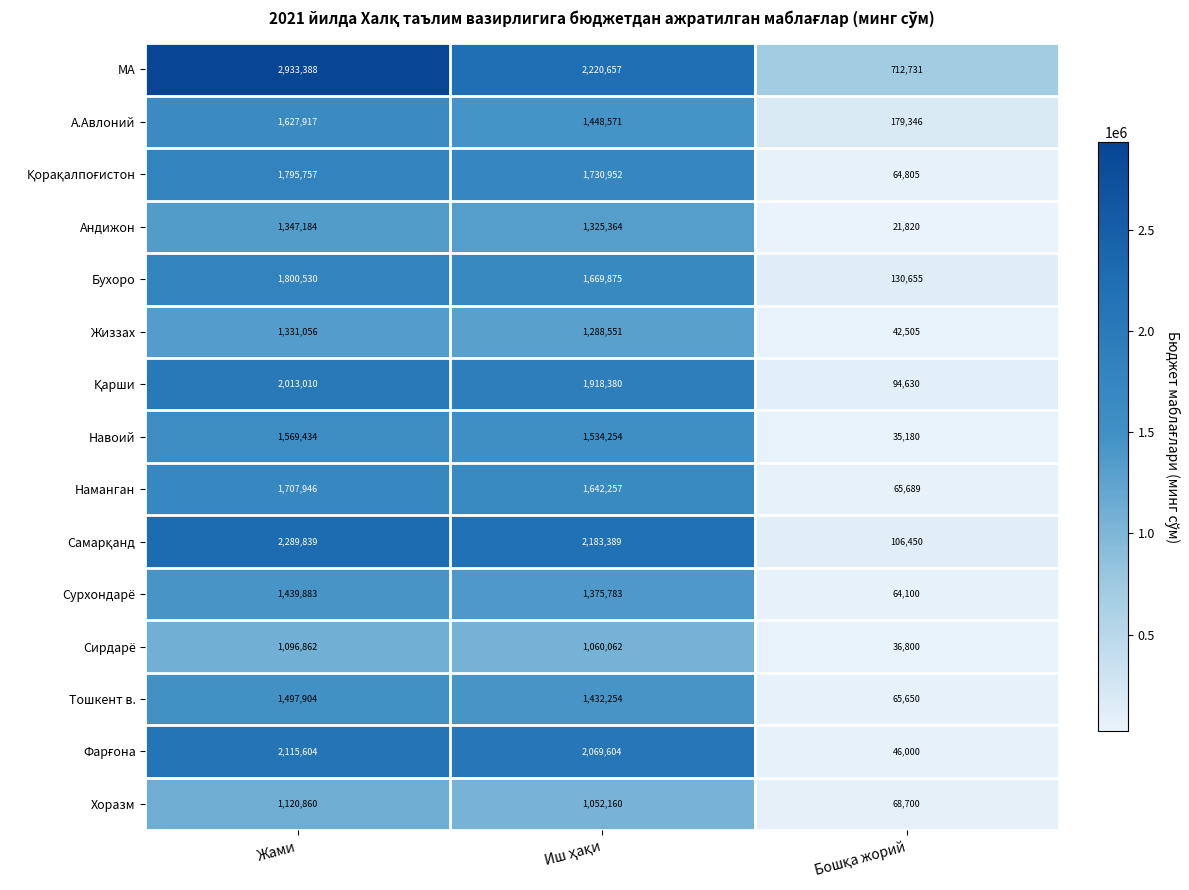

Which series has the largest range (max minus min)?

МА